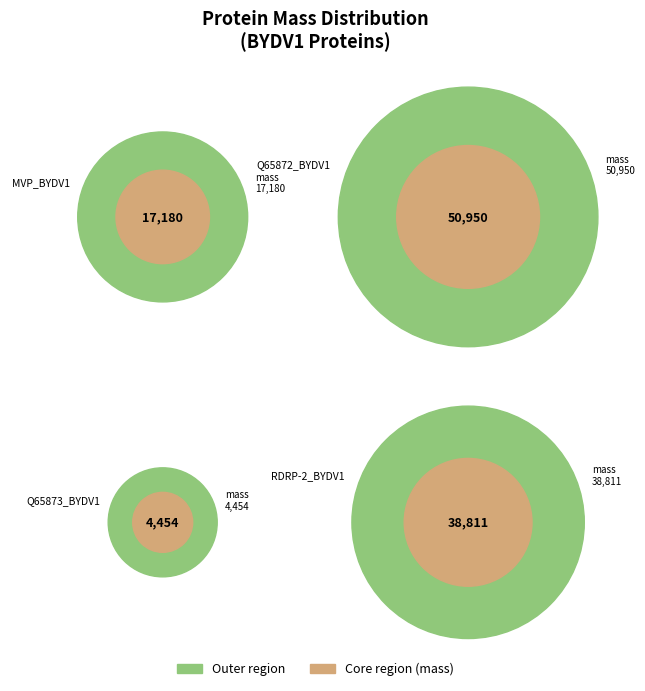

Count the number of slices in the pie.

4